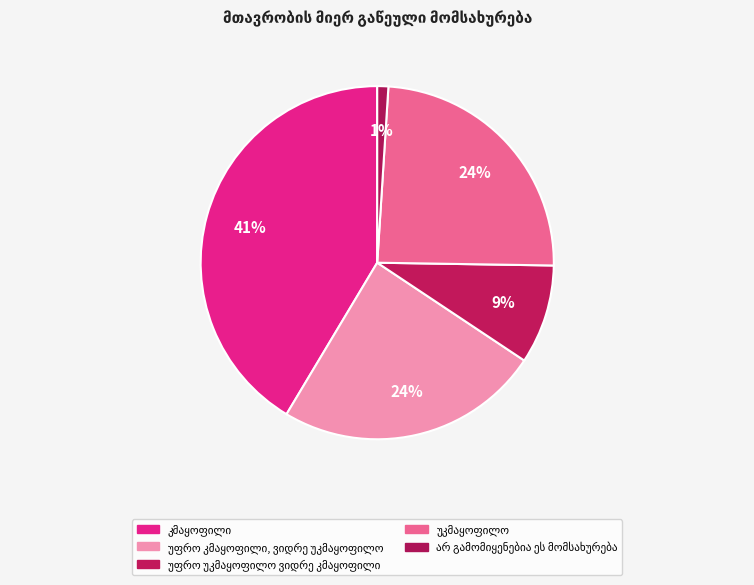

Count the number of slices in the pie.

5